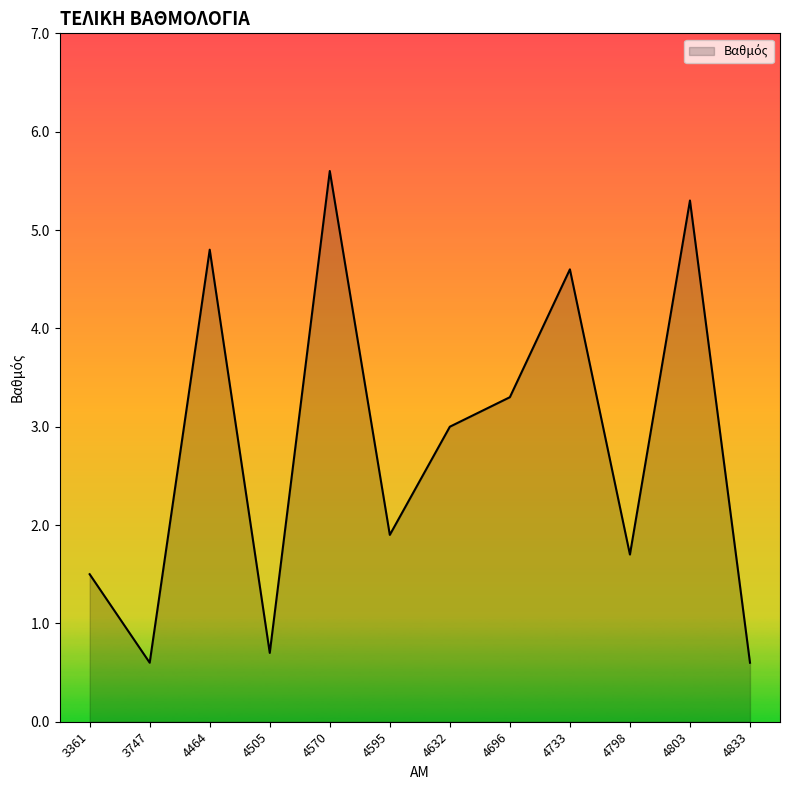

What is the change in value from 4505 to 4570?

+4.9